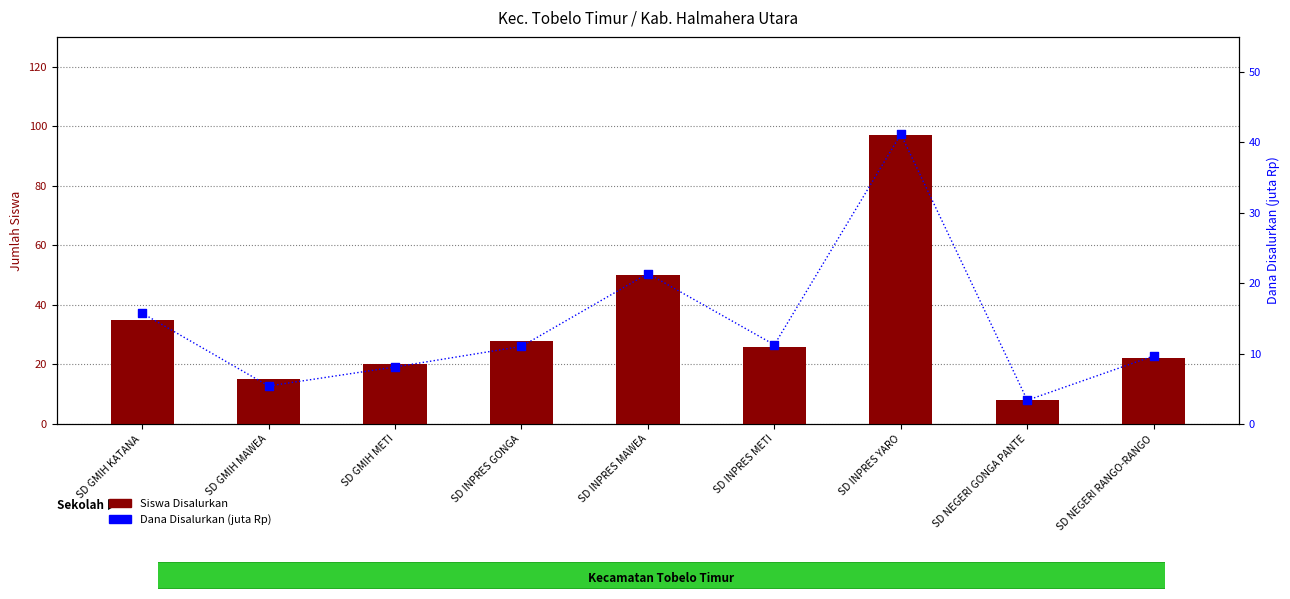

Which series reaches the minimum Y coordinate?

Dana Disalurkan (juta Rp)